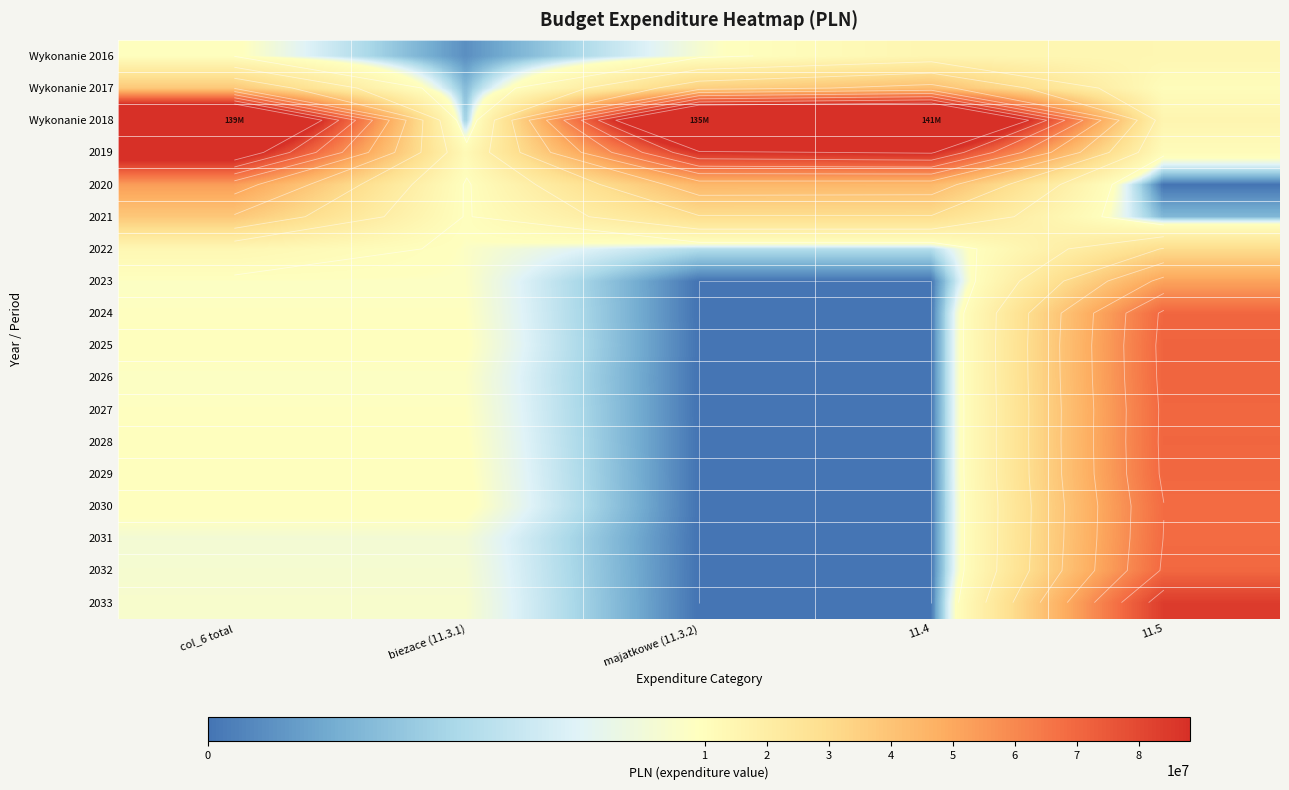

At which label does 2033 first exceed 8576611?

col_6 total